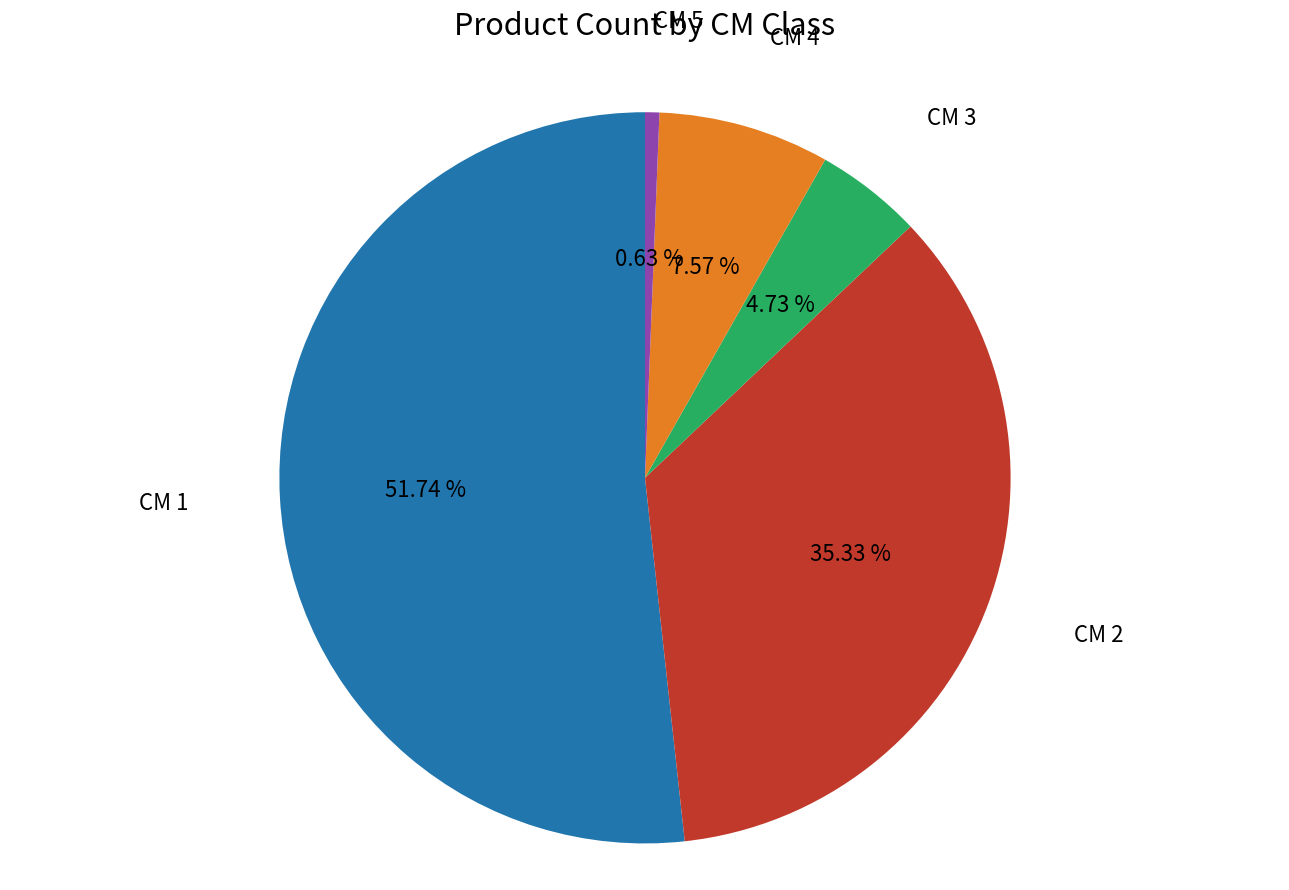

Count the number of slices in the pie.

5